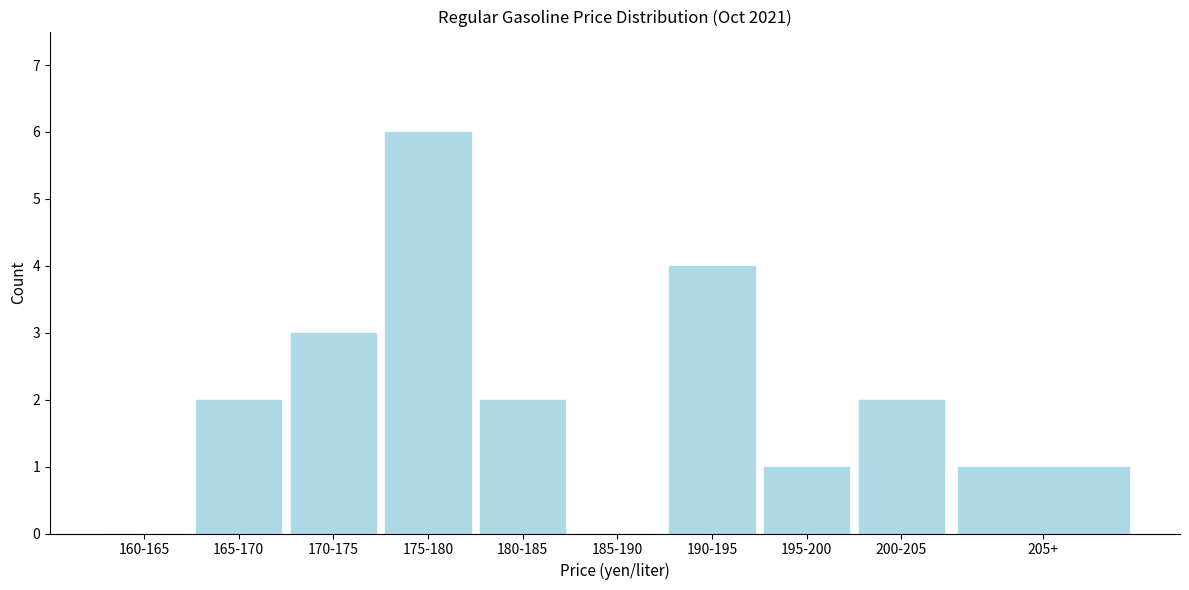

Reading left to right, transcribe all the data shown in this chart.

160-165=0	165-170=2	170-175=3	175-180=6	180-185=2	185-190=0	190-195=4	195-200=1	200-205=2	205+=1